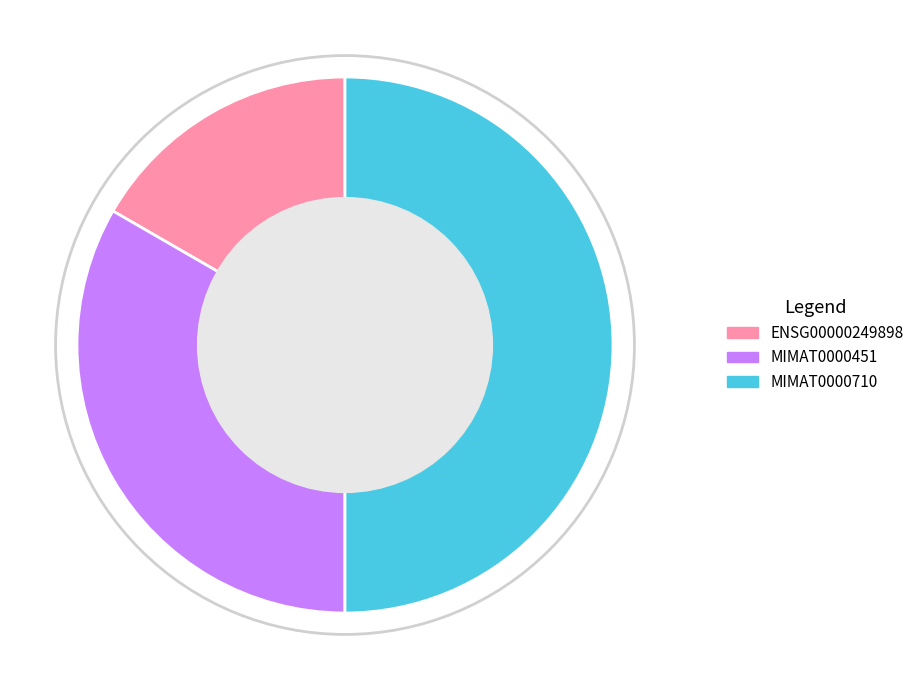

Combined, do MIMAT0000710 and ENSG00000249898 account for over 50%?

Yes